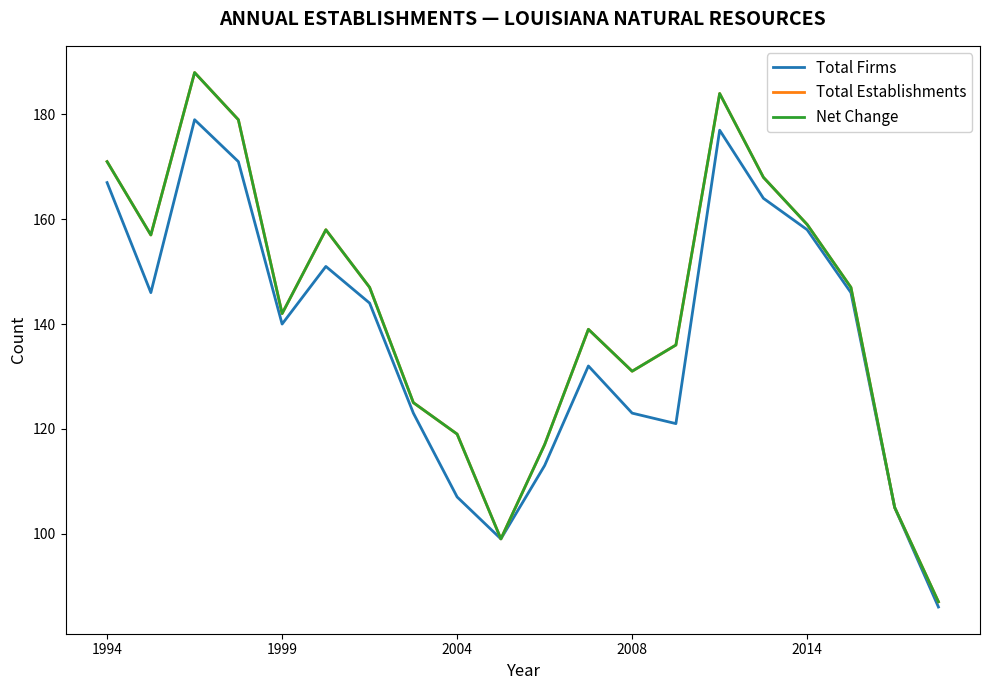

Is this an area chart (filled region under the line)?

No